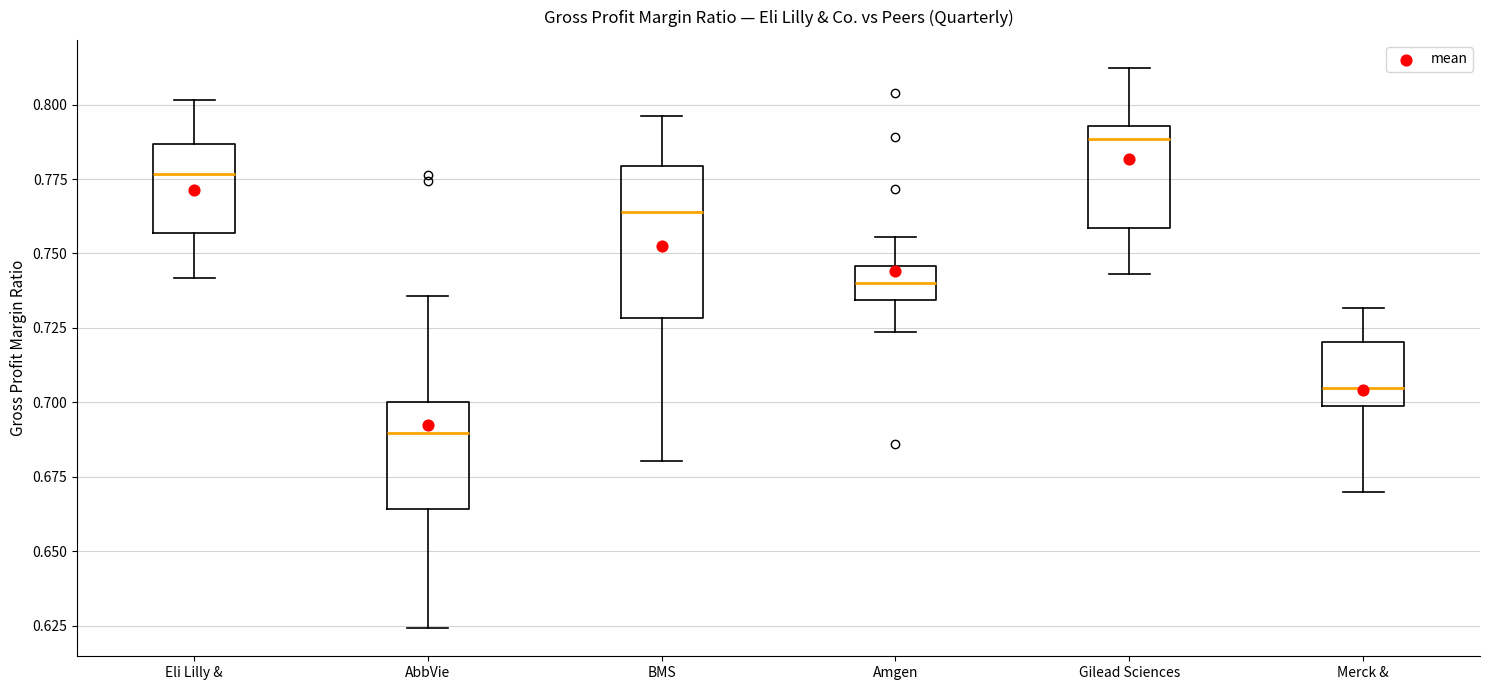

Reading left to right, transcribe this box plot: for each box, give where its median line is, the range the box spans, and where its two whiskers end, as read against the y-axis. The values are not printed on the chart, so give them approximately, as read against the axis.

Eli Lilly &: median 0.775, box 0.755 to 0.785, whiskers 0.740 to 0.800
AbbVie: median 0.690, box 0.665 to 0.700, whiskers 0.625 to 0.735
BMS: median 0.765, box 0.730 to 0.780, whiskers 0.680 to 0.795
Amgen: median 0.740, box 0.735 to 0.745, whiskers 0.725 to 0.755
Gilead Sciences: median 0.790, box 0.760 to 0.795, whiskers 0.745 to 0.810
Merck &: median 0.705, box 0.700 to 0.720, whiskers 0.670 to 0.730